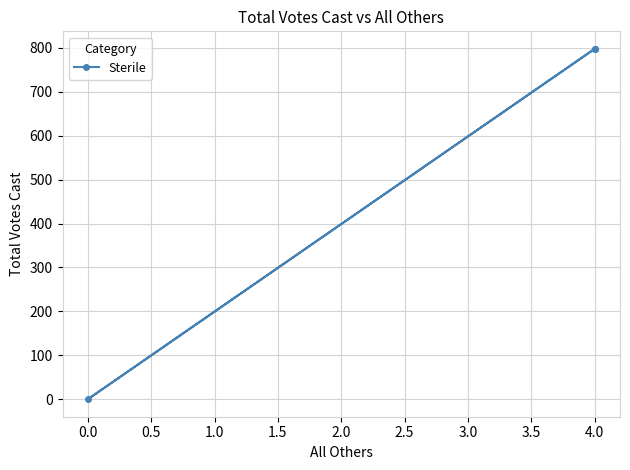

How many lines are shown in the chart?

1